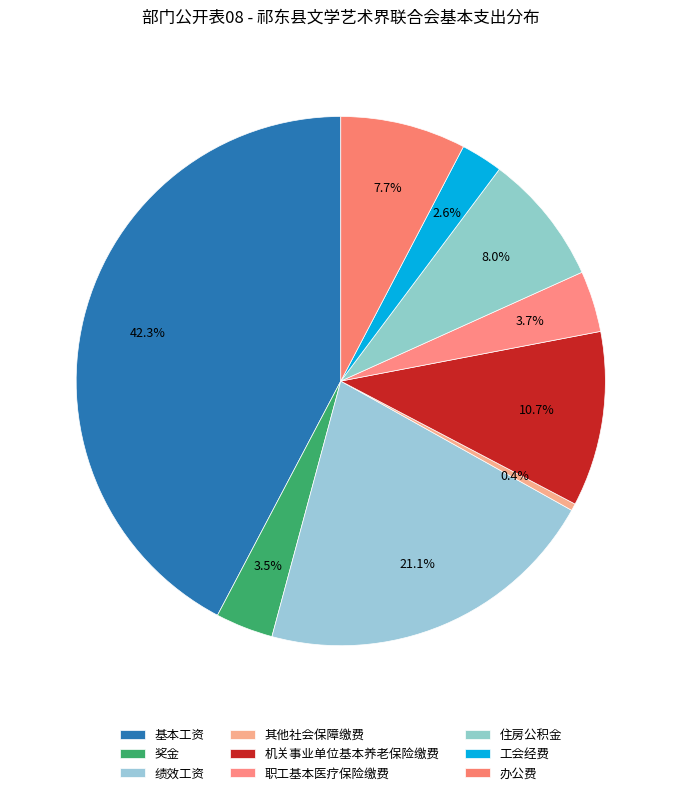

Count the number of slices in the pie.

9